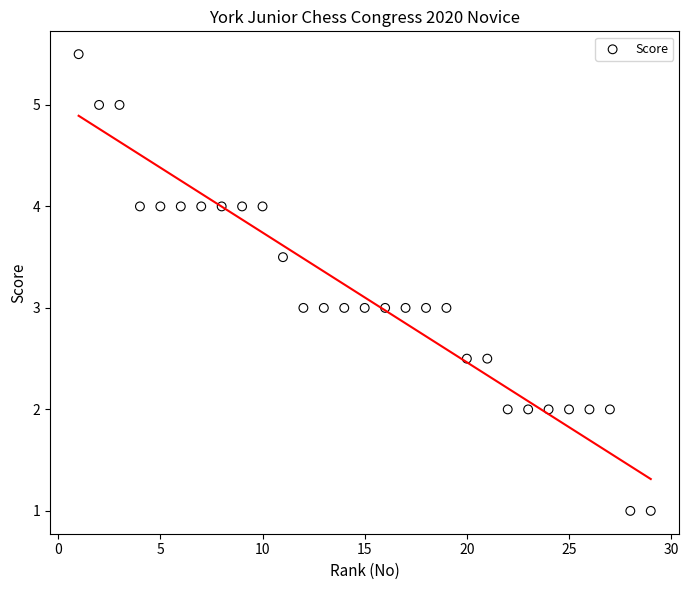

What is the range of X values (max minus min)?

28.0